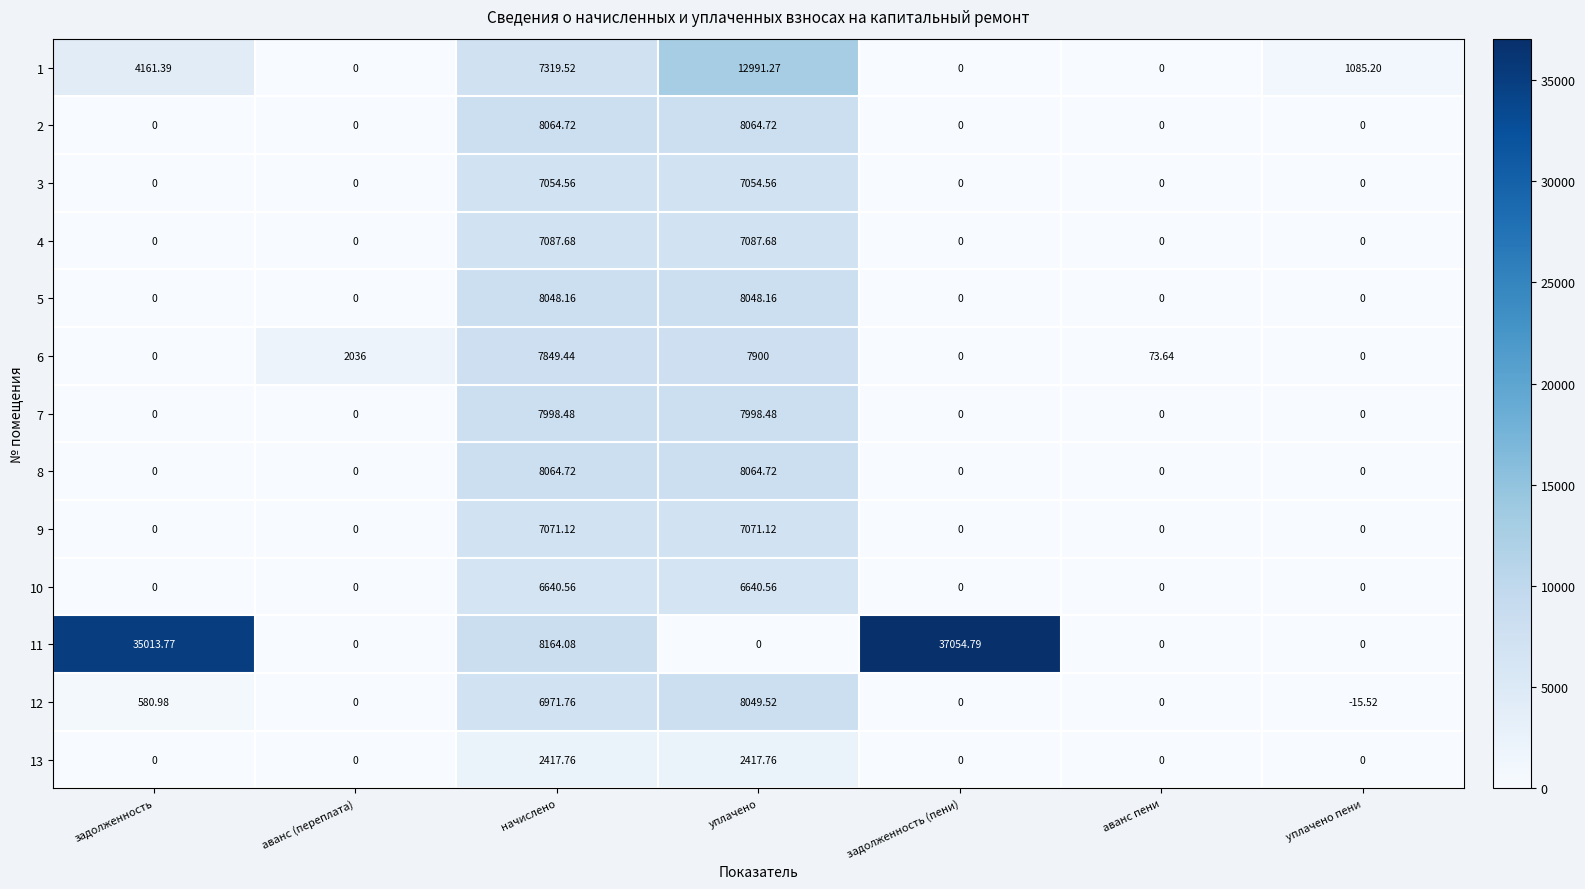

Which label corresponds to the largest value in the chart?

задолженность (пени)